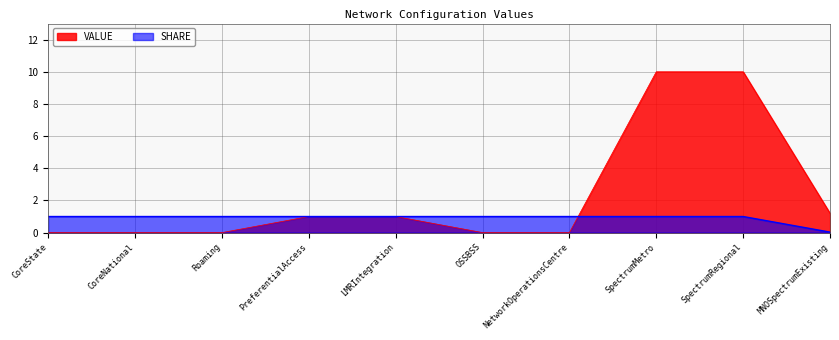

Is it true that SHARE equals 0.7 at CoreState?

False